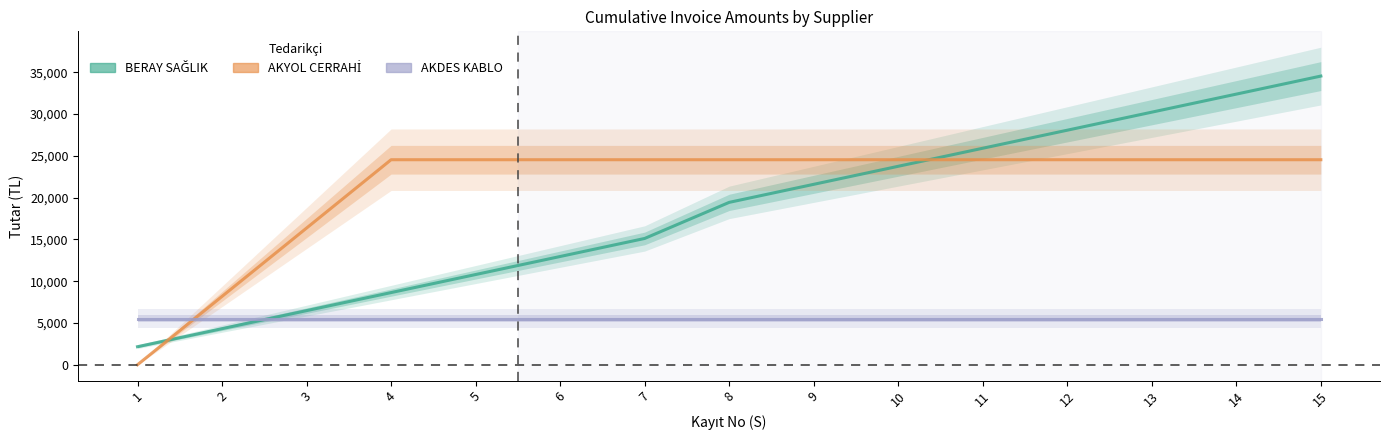

List the series in order of their peak value, highest first.

BERAY SAĞLIK (Estimate), AKYOL CERRAHİ (Partial), AKDES KABLO (Forecast)